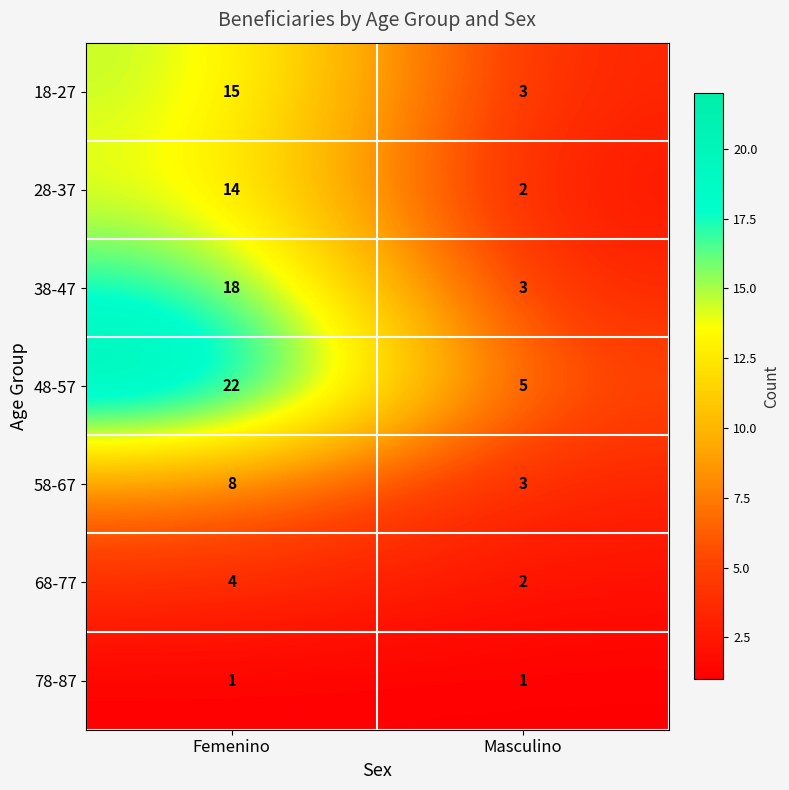

Is it true that 68-77 equals 4 at Femenino?

True